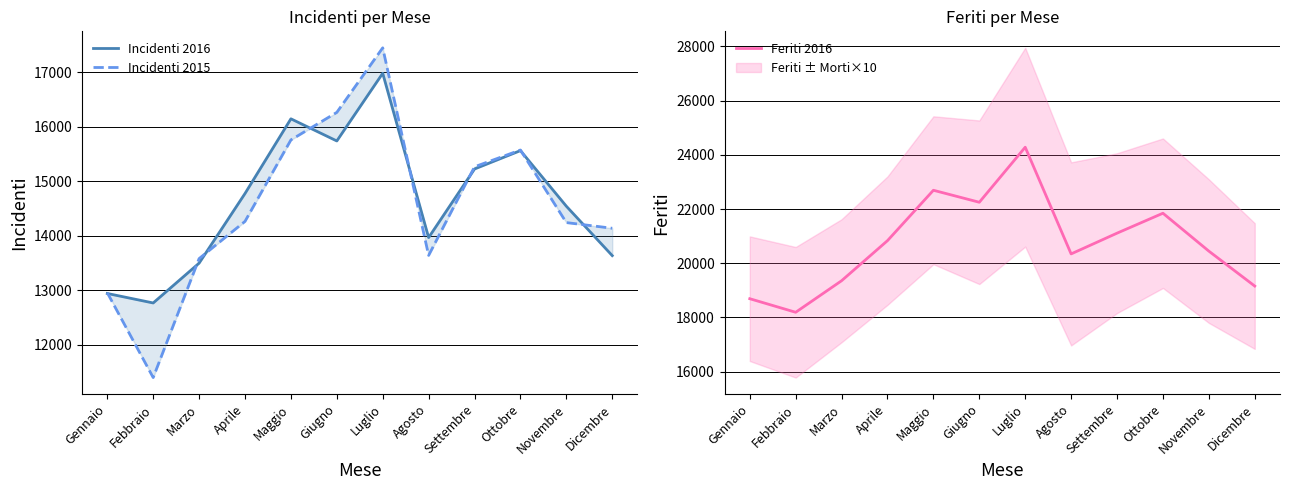

True or false: Feriti 2016 and Incidenti 2016 intersect in this chart.

False